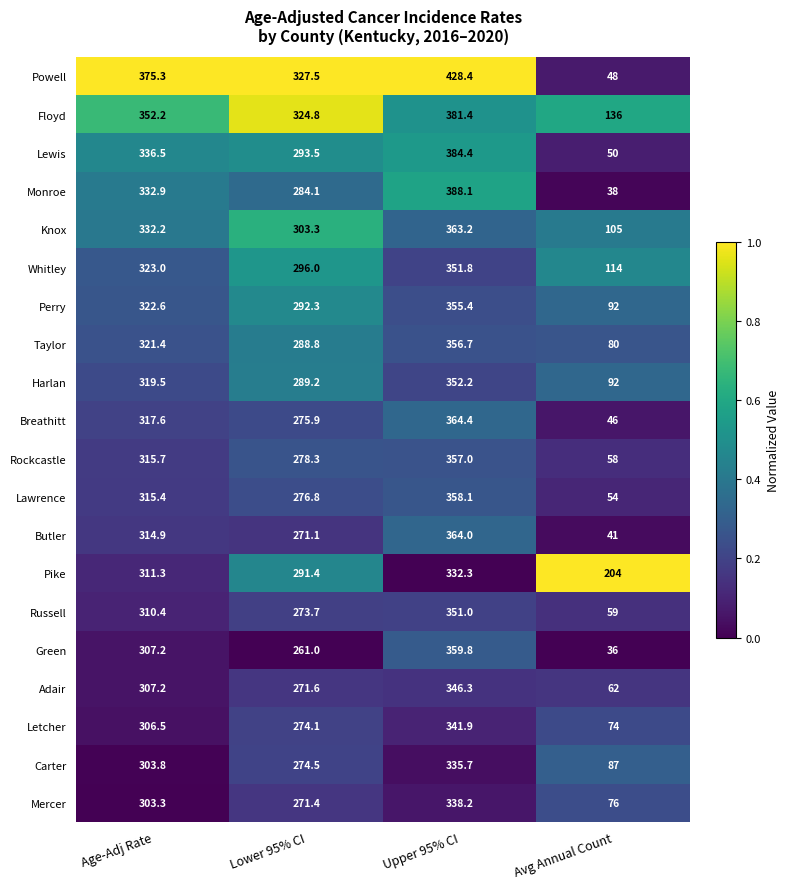

What is the difference between the maximum and second lowest values in the Taylor series?

67.9